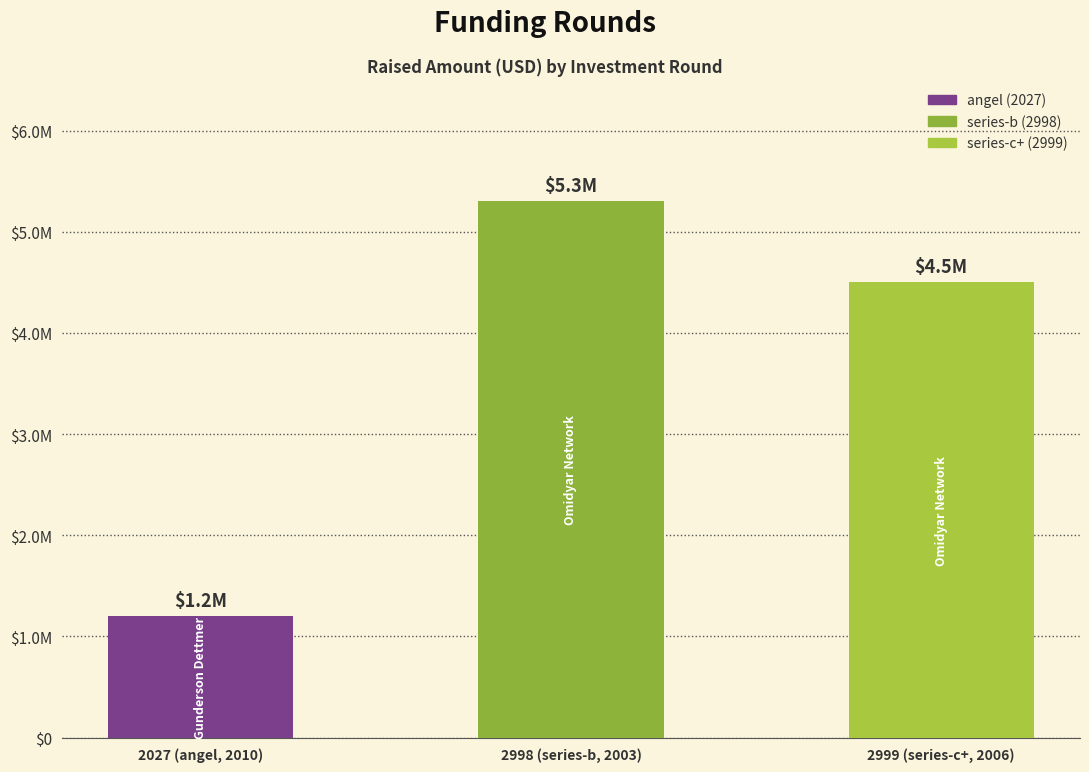

The value at 2999 (series-c+, 2006) is 4500000. True or false?

True